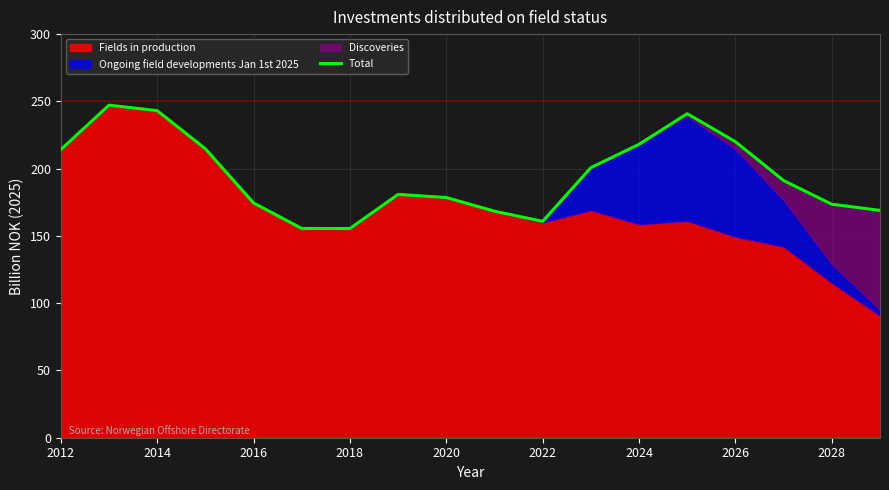

What is the difference between the maximum and minimum values?

91.7